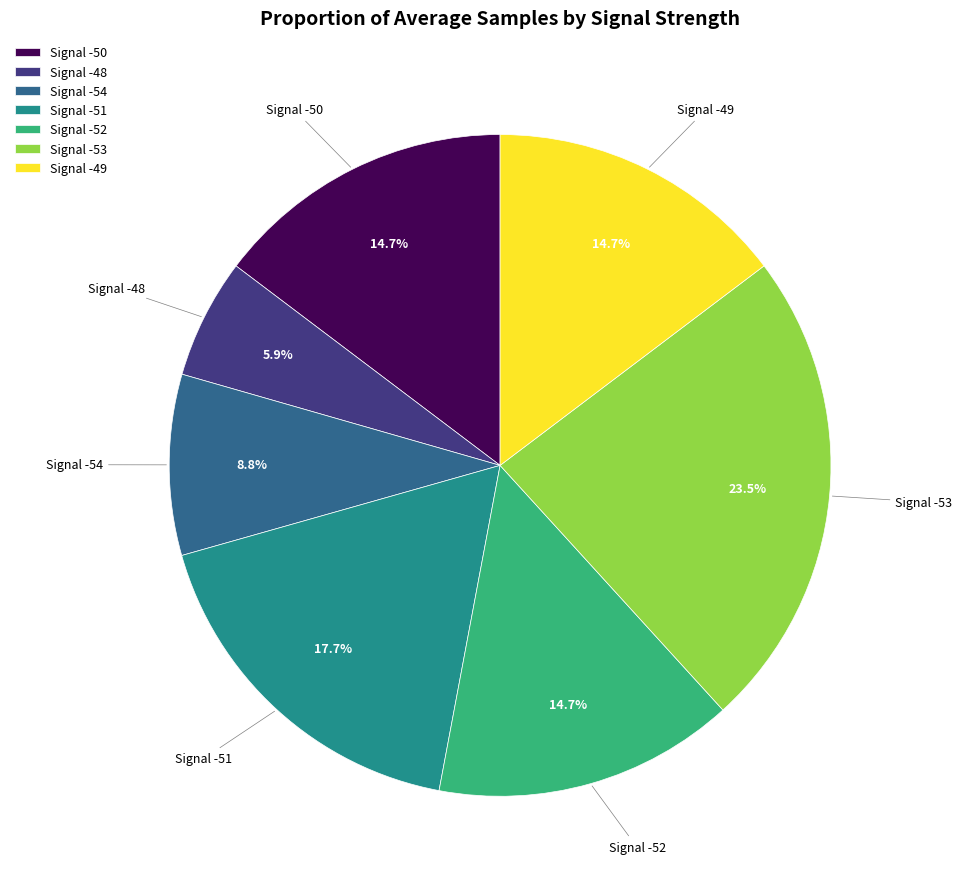

Is there a majority slice in this chart?

No